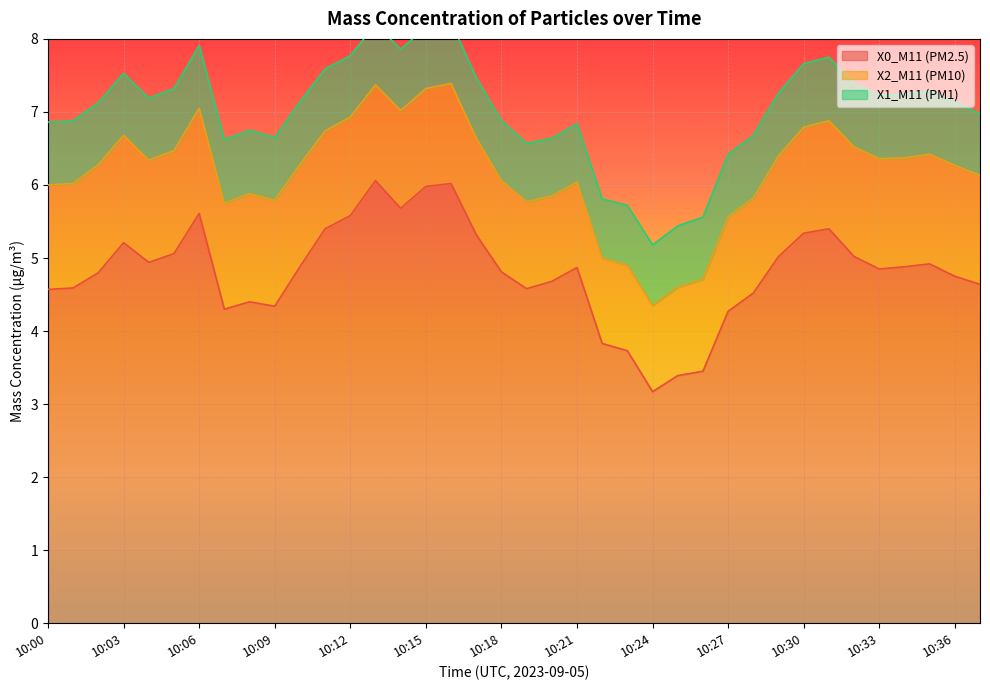

What is the difference between the X0_M11 (PM2.5) values at 10:16 and 10:09?

1.7